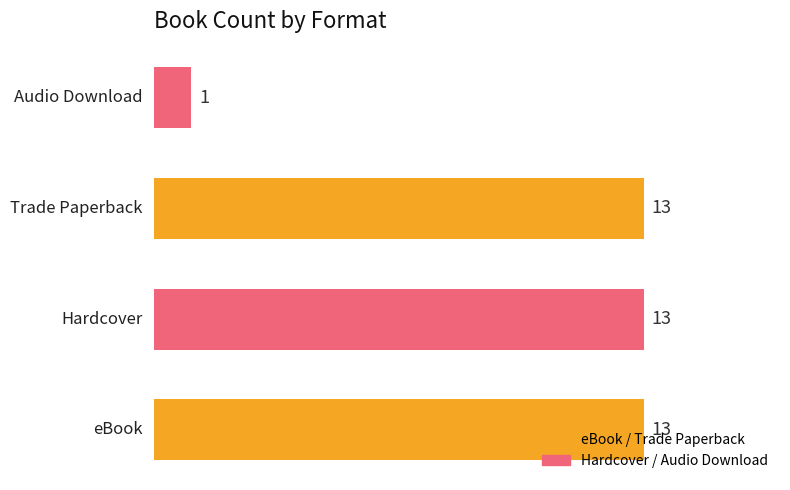

What is the greatest value displayed?

13